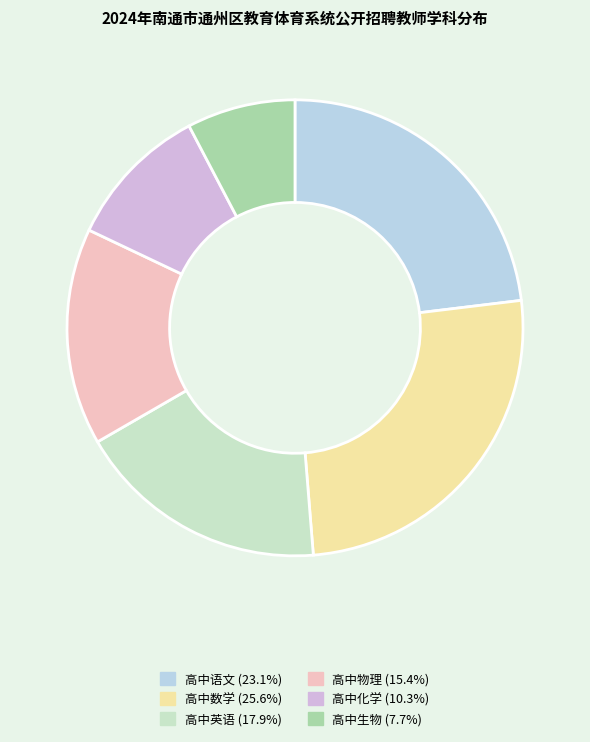

Does 高中生物 account for over 50% of the chart?

No